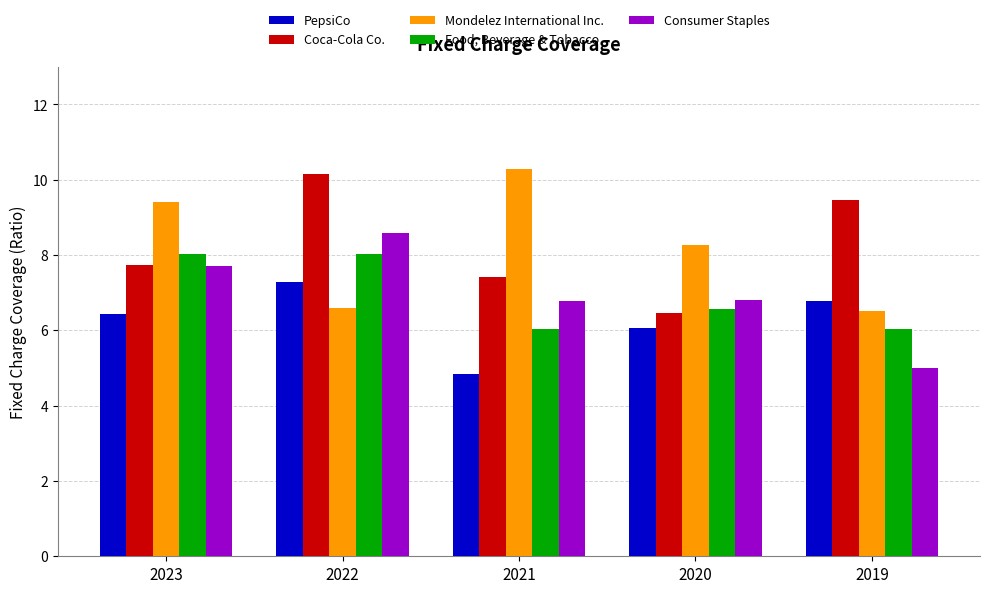

What is the total value across all series at 2021?

35.3